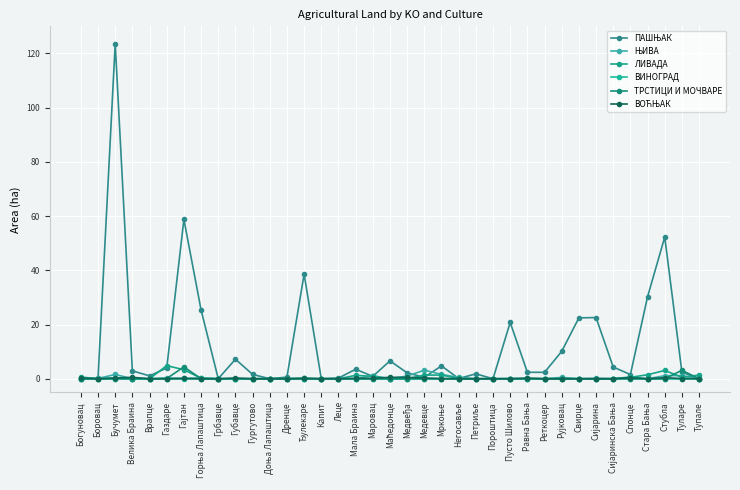

Which series ends up on top after the final intersection of ТРСТИЦИ И МОЧВАРЕ and ПАШЊАК?

ТРСТИЦИ И МОЧВАРЕ